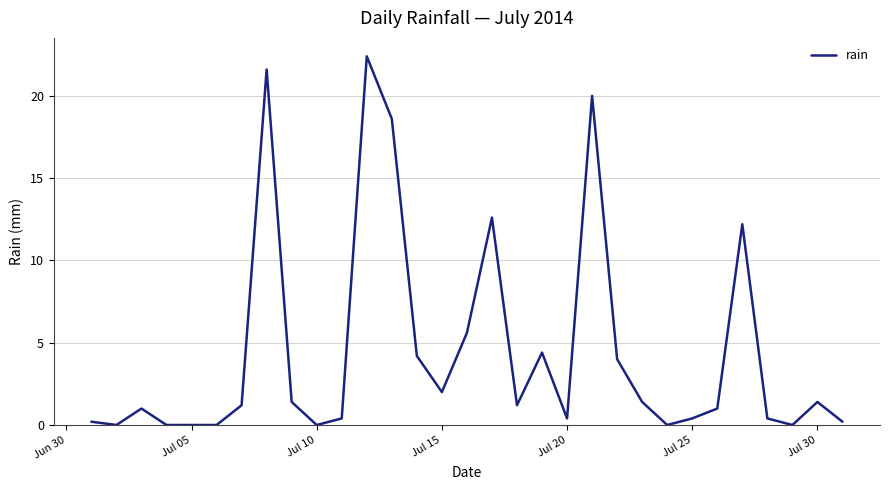

What is the maximum value shown in the chart?

22.4